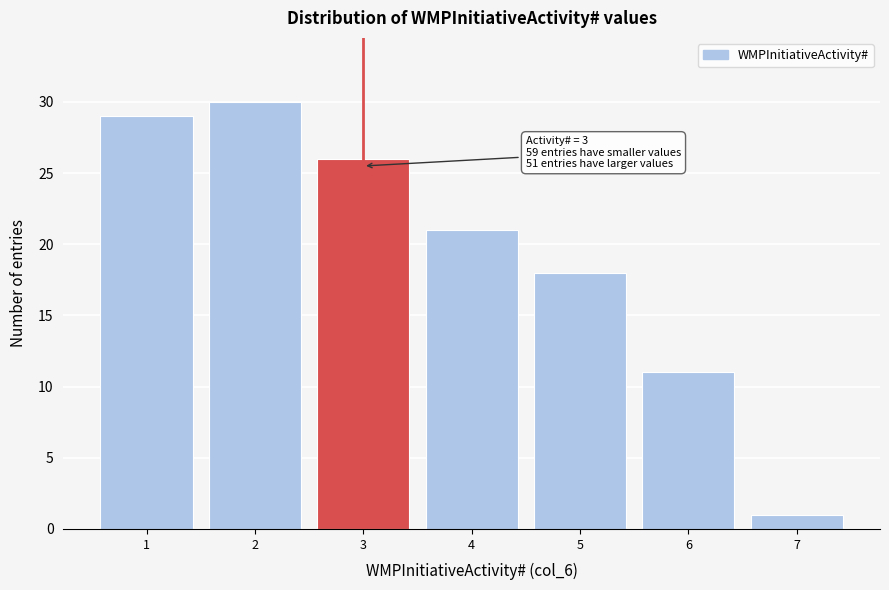

Over which range of the x-axis is the bar tallest?

1.5 to 2.5